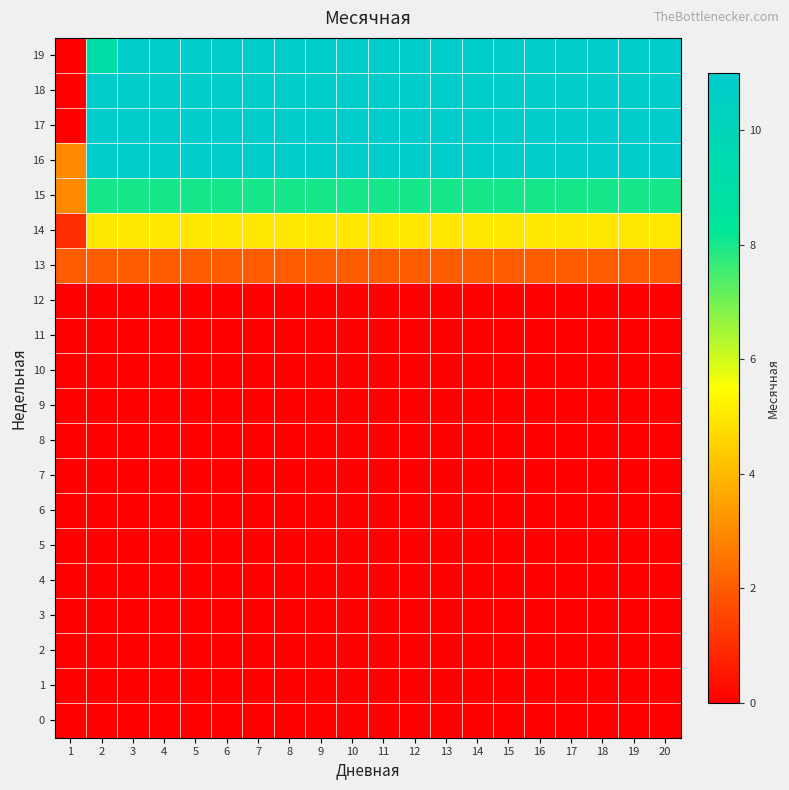

Reading left to right, extract all data points from this chart.

0: 1=0	2=0	3=0	4=0	5=0	6=0	7=0	8=0	9=0	10=0	11=0	12=0	13=0	14=0	15=0	16=0	17=0	18=0	19=0	20=0
1: 1=0	2=0	3=0	4=0	5=0	6=0	7=0	8=0	9=0	10=0	11=0	12=0	13=0	14=0	15=0	16=0	17=0	18=0	19=0	20=0
2: 1=0	2=0	3=0	4=0	5=0	6=0	7=0	8=0	9=0	10=0	11=0	12=0	13=0	14=0	15=0	16=0	17=0	18=0	19=0	20=0
3: 1=0	2=0	3=0	4=0	5=0	6=0	7=0	8=0	9=0	10=0	11=0	12=0	13=0	14=0	15=0	16=0	17=0	18=0	19=0	20=0
4: 1=0	2=0	3=0	4=0	5=0	6=0	7=0	8=0	9=0	10=0	11=0	12=0	13=0	14=0	15=0	16=0	17=0	18=0	19=0	20=0
5: 1=0	2=0	3=0	4=0	5=0	6=0	7=0	8=0	9=0	10=0	11=0	12=0	13=0	14=0	15=0	16=0	17=0	18=0	19=0	20=0
6: 1=0	2=0	3=0	4=0	5=0	6=0	7=0	8=0	9=0	10=0	11=0	12=0	13=0	14=0	15=0	16=0	17=0	18=0	19=0	20=0
7: 1=0	2=0	3=0	4=0	5=0	6=0	7=0	8=0	9=0	10=0	11=0	12=0	13=0	14=0	15=0	16=0	17=0	18=0	19=0	20=0
8: 1=0	2=0	3=0	4=0	5=0	6=0	7=0	8=0	9=0	10=0	11=0	12=0	13=0	14=0	15=0	16=0	17=0	18=0	19=0	20=0
9: 1=0	2=0	3=0	4=0	5=0	6=0	7=0	8=0	9=0	10=0	11=0	12=0	13=0	14=0	15=0	16=0	17=0	18=0	19=0	20=0
10: 1=0	2=0	3=0	4=0	5=0	6=0	7=0	8=0	9=0	10=0	11=0	12=0	13=0	14=0	15=0	16=0	17=0	18=0	19=0	20=0
11: 1=0	2=0	3=0	4=0	5=0	6=0	7=0	8=0	9=0	10=0	11=0	12=0	13=0	14=0	15=0	16=0	17=0	18=0	19=0	20=0
12: 1=0	2=0	3=0	4=0	5=0	6=0	7=0	8=0	9=0	10=0	11=0	12=0	13=0	14=0	15=0	16=0	17=0	18=0	19=0	20=0
13: 1=2	2=2	3=2	4=2	5=2	6=2	7=2	8=2	9=2	10=2	11=2	12=2	13=2	14=2	15=2	16=2	17=2	18=2	19=2	20=2
14: 1=1	2=5	3=5	4=5	5=5	6=5	7=5	8=5	9=5	10=5	11=5	12=5	13=5	14=5	15=5	16=5	17=5	18=5	19=5	20=5
15: 1=3	2=8	3=8	4=8	5=8	6=8	7=8	8=8	9=8	10=8	11=8	12=8	13=8	14=8	15=8	16=8	17=8	18=8	19=8	20=8
16: 1=3	2=11	3=11	4=11	5=11	6=11	7=11	8=11	9=11	10=11	11=11	12=11	13=11	14=11	15=11	16=11	17=11	18=11	19=11	20=11
17: 1=0	2=11	3=11	4=11	5=11	6=11	7=11	8=11	9=11	10=11	11=11	12=11	13=11	14=11	15=11	16=11	17=11	18=11	19=11	20=11
18: 1=0	2=11	3=11	4=11	5=11	6=11	7=11	8=11	9=11	10=11	11=11	12=11	13=11	14=11	15=11	16=11	17=11	18=11	19=11	20=11
19: 1=0	2=9	3=11	4=11	5=11	6=11	7=11	8=11	9=11	10=11	11=11	12=11	13=11	14=11	15=11	16=11	17=11	18=11	19=11	20=11